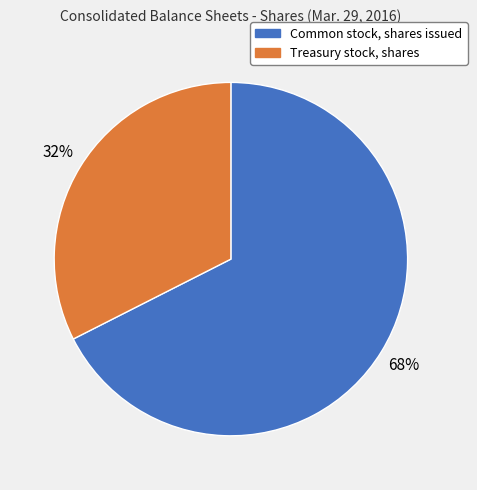

What is the ratio of the value at Treasury stock, shares to the value at Common stock, shares issued?

0.5